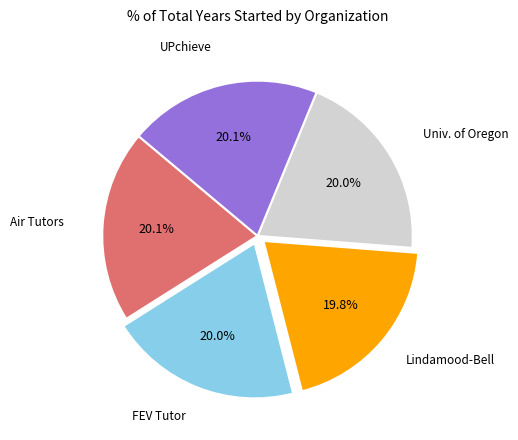

Does any single category account for the majority?

No